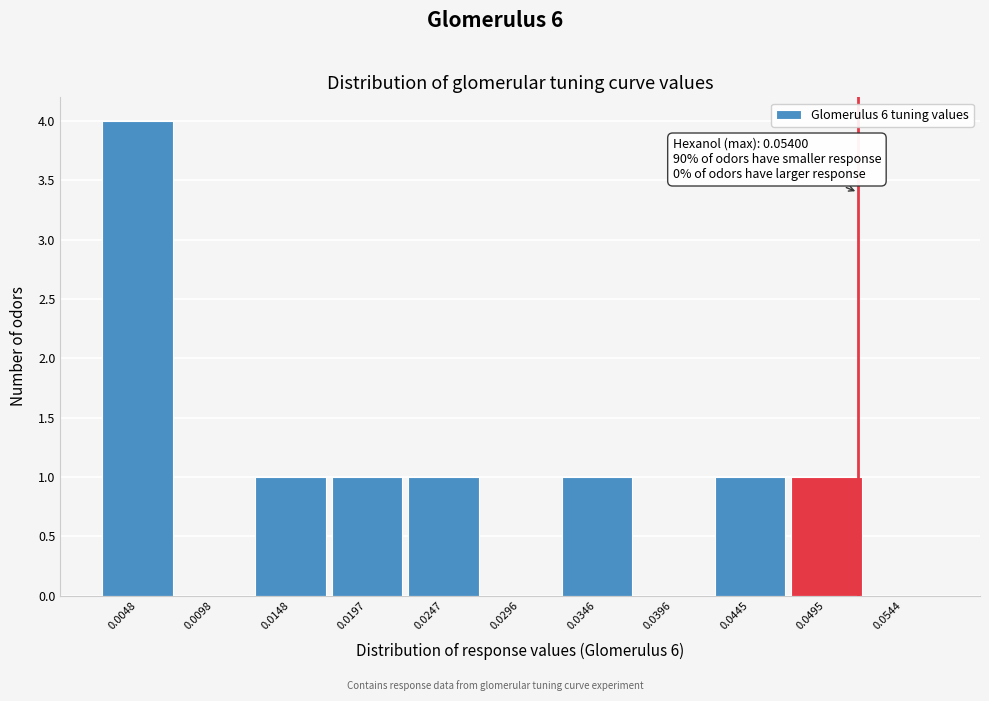

Reading left to right, what are all the values shown in this chart?

0.0048=4	0.0098=0	0.0148=1	0.0197=1	0.0247=1	0.0296=0	0.0346=1	0.0396=0	0.0445=1	0.0495=1	0.0544=0